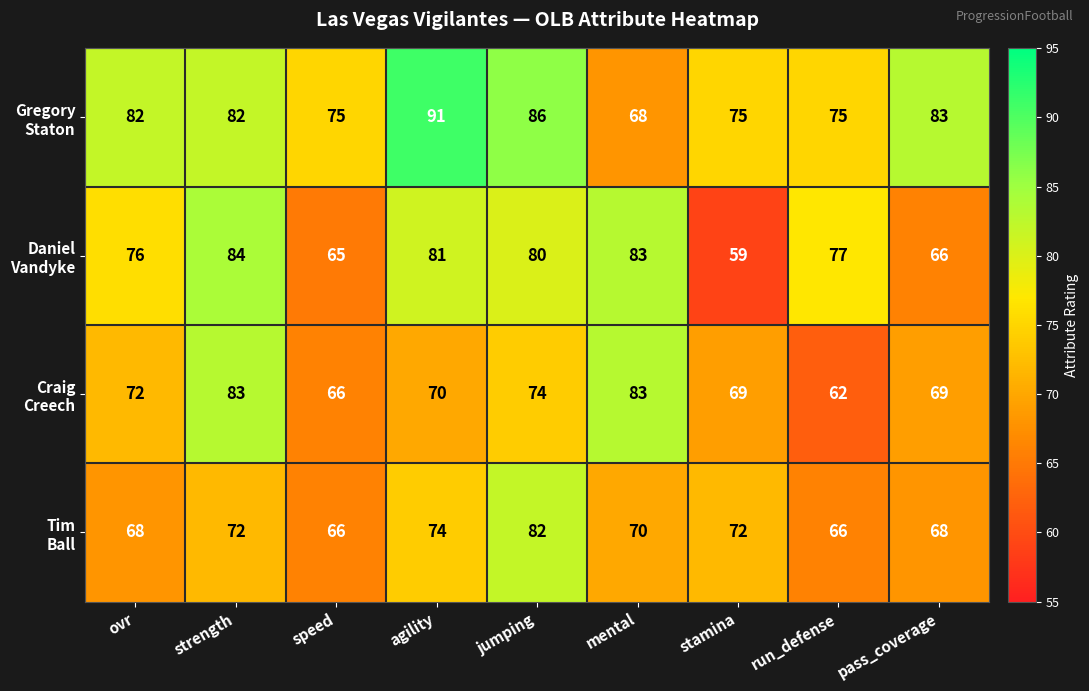

What is the minimum value shown in the chart?

59